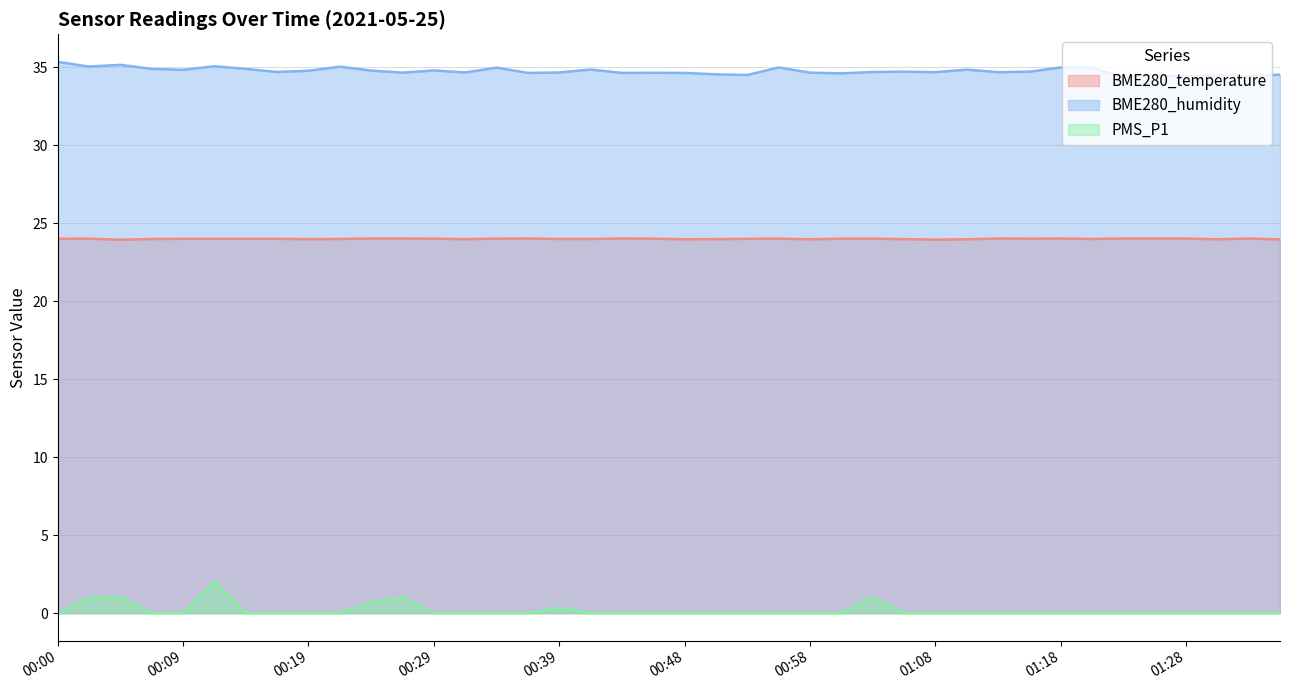

True or false: BME280_temperature has more than 1 interior local peaks.

True